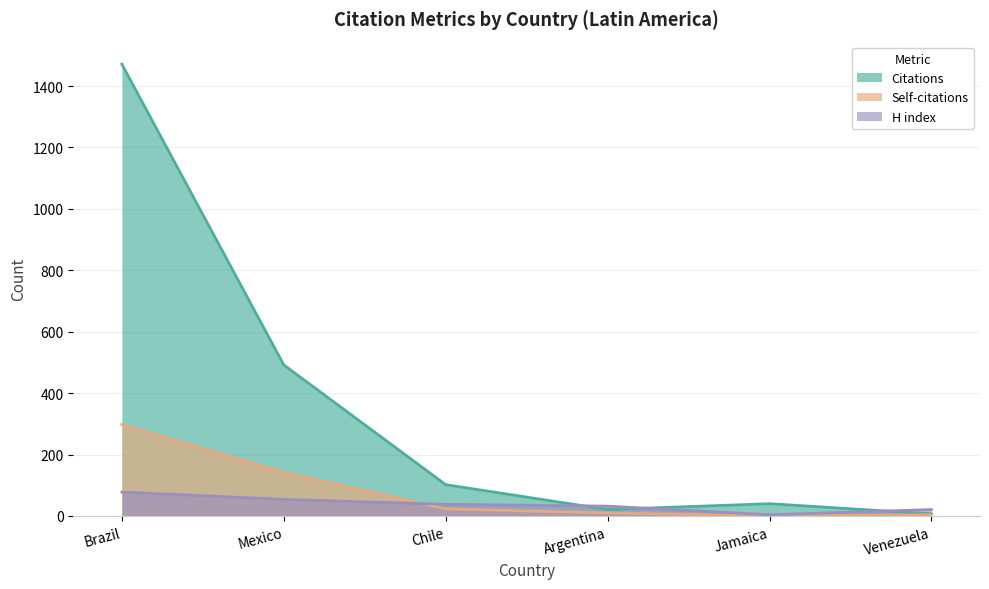

At which label is H index closest to 41?

Chile